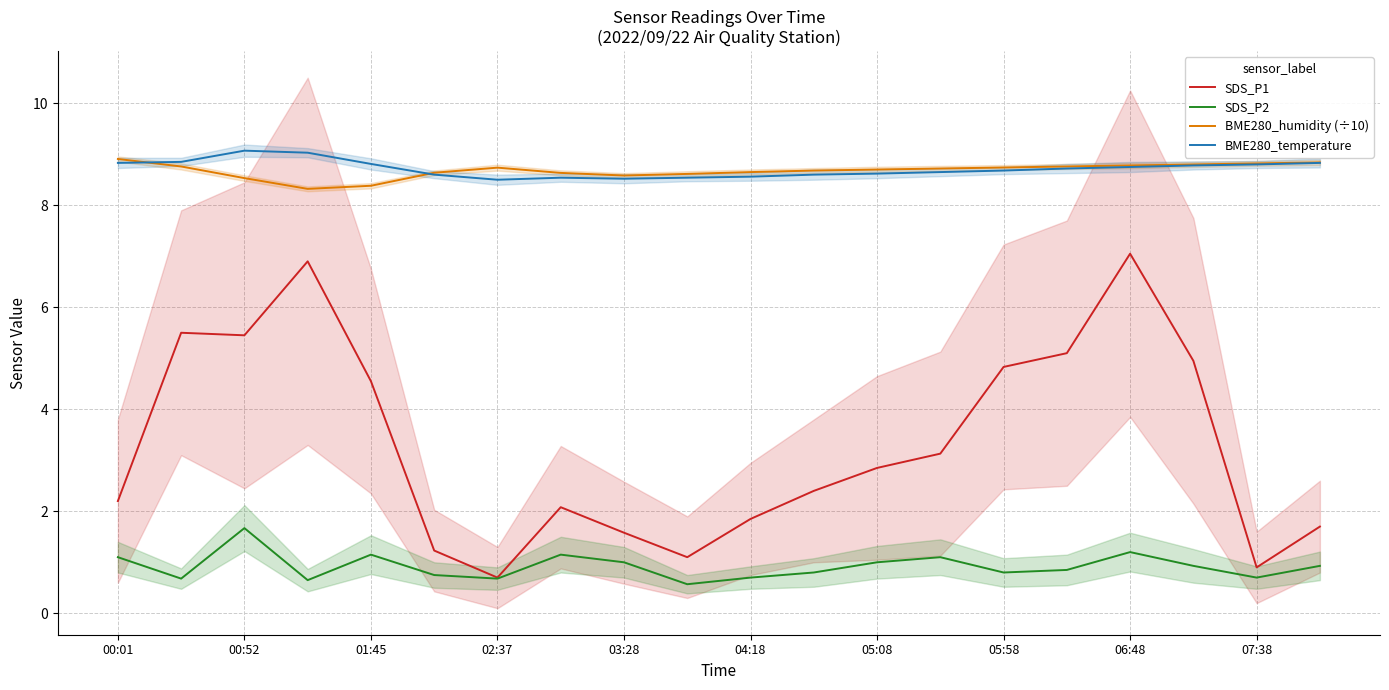

What is the maximum value for SDS_P2?

1.7